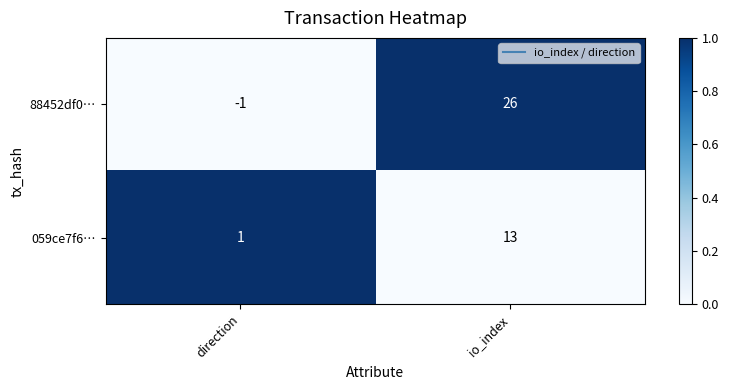

Reading right to left, extract all data points from this chart.

88452df0…: io_index=26	direction=-1
059ce7f6…: io_index=13	direction=1